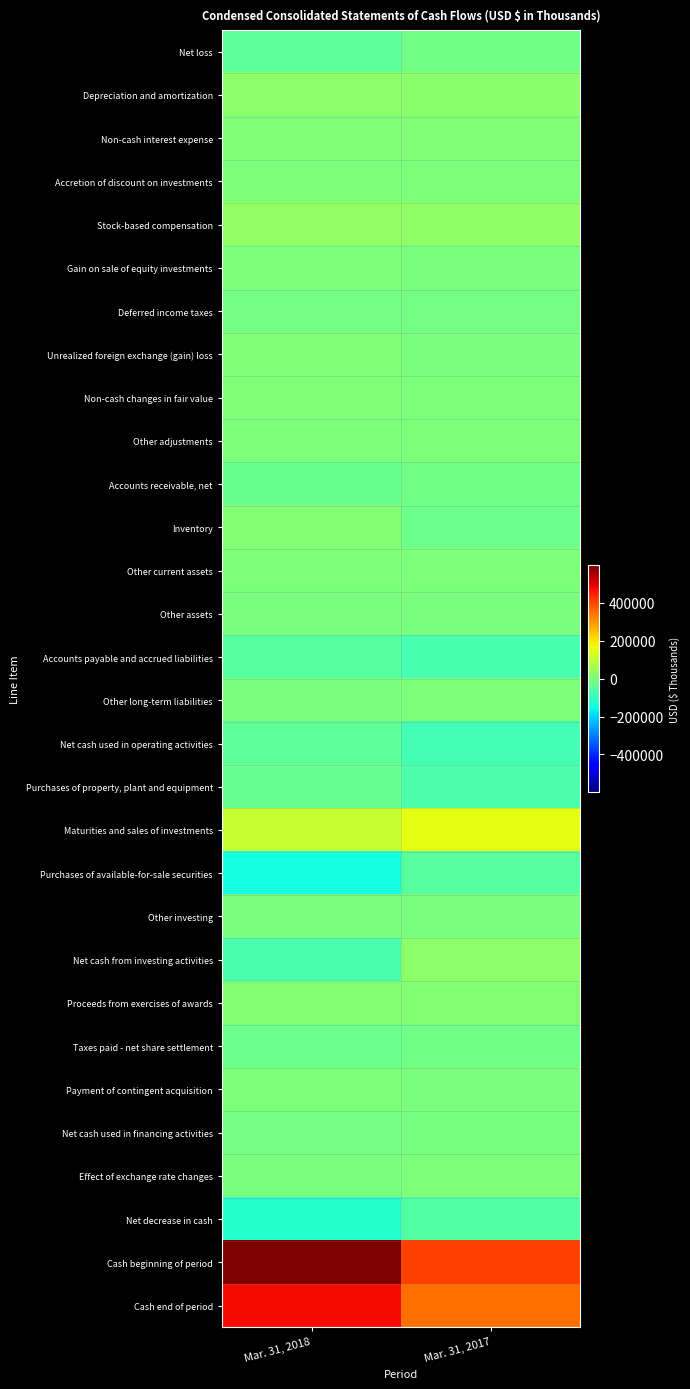

At which category is the sum across all series the highest?

Mar. 31, 2018